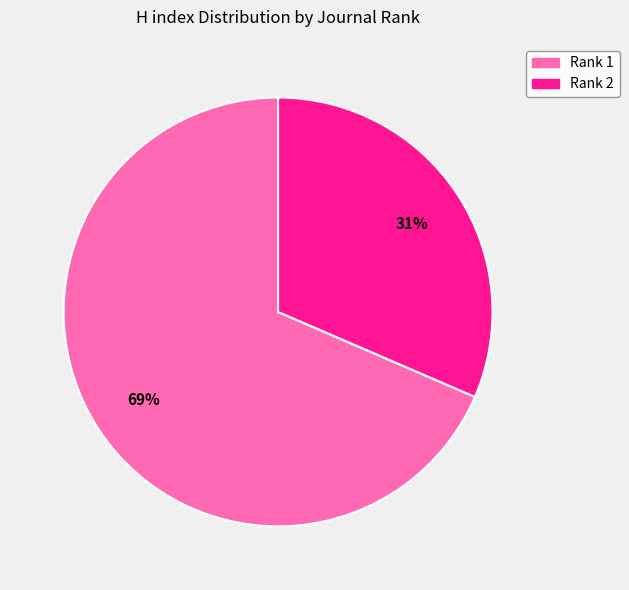

Between Rank 1 and Rank 2, which is larger?

Rank 1